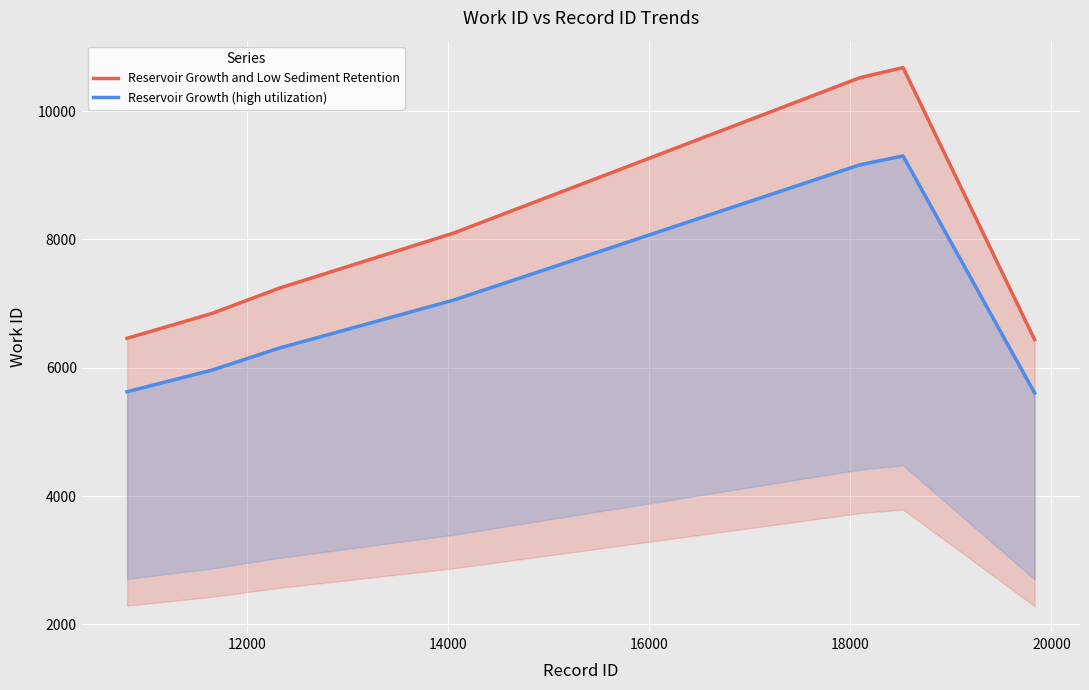

Is it true that Reservoir Growth (high utilization) equals 9163.8 at 18000?

True